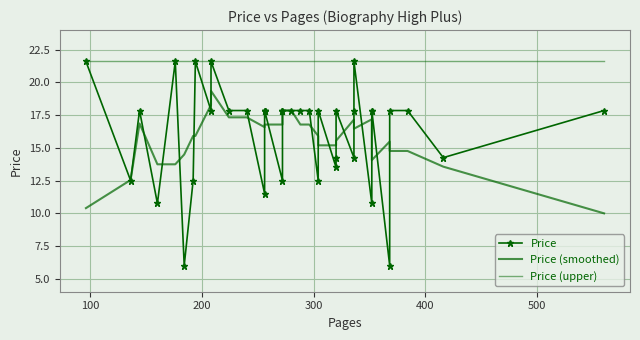

How many interior local peaks does the Price (smoothed) series have?

5